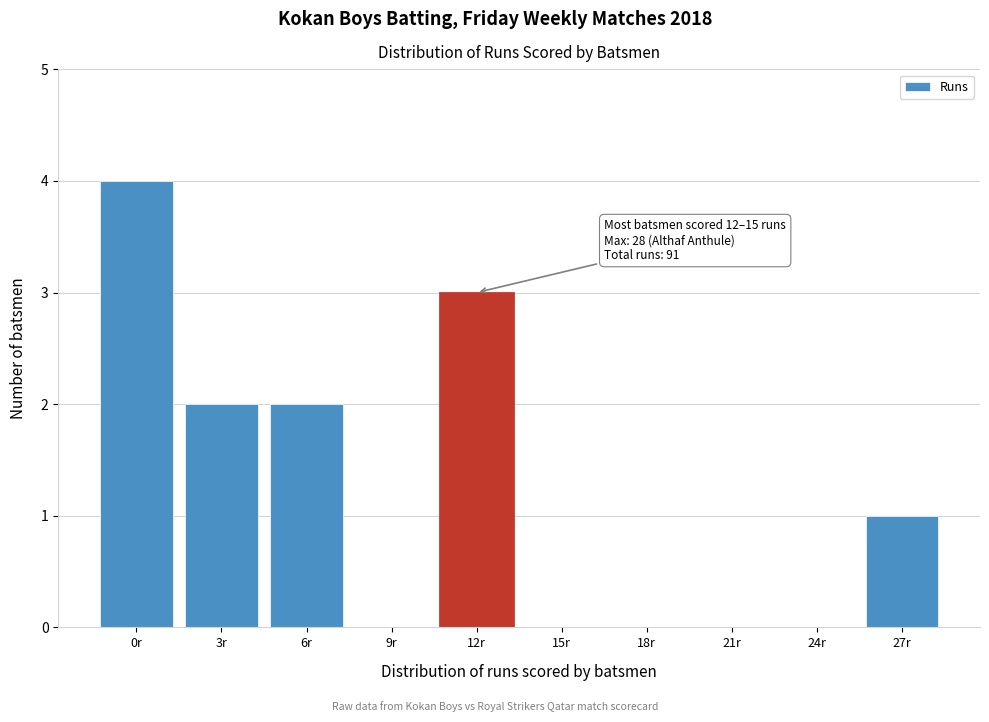

Reading right to left, transcribe all the data shown in this chart.

27r=1	24r=0	21r=0	18r=0	15r=0	12r=3	9r=0	6r=2	3r=2	0r=4